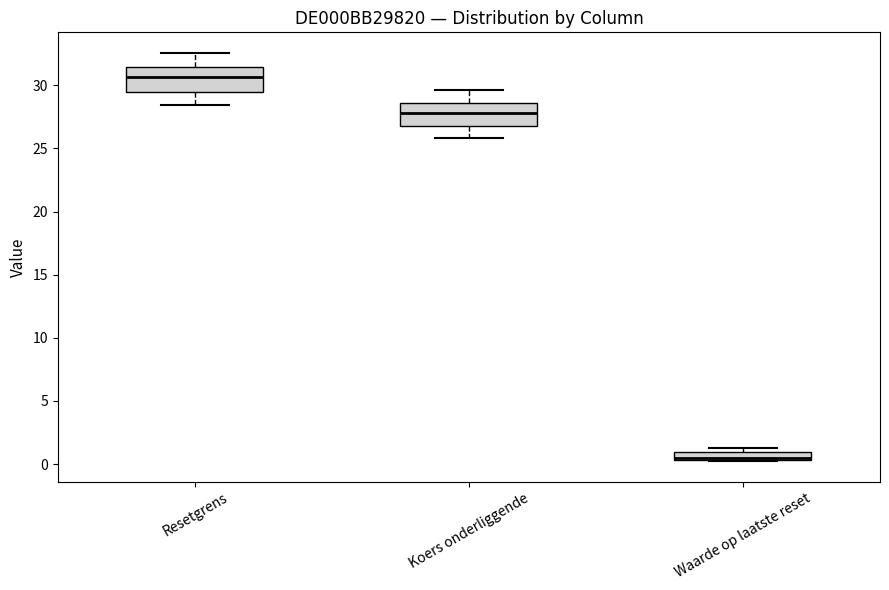

Which box's median line is the lowest?

Waarde op laatste reset